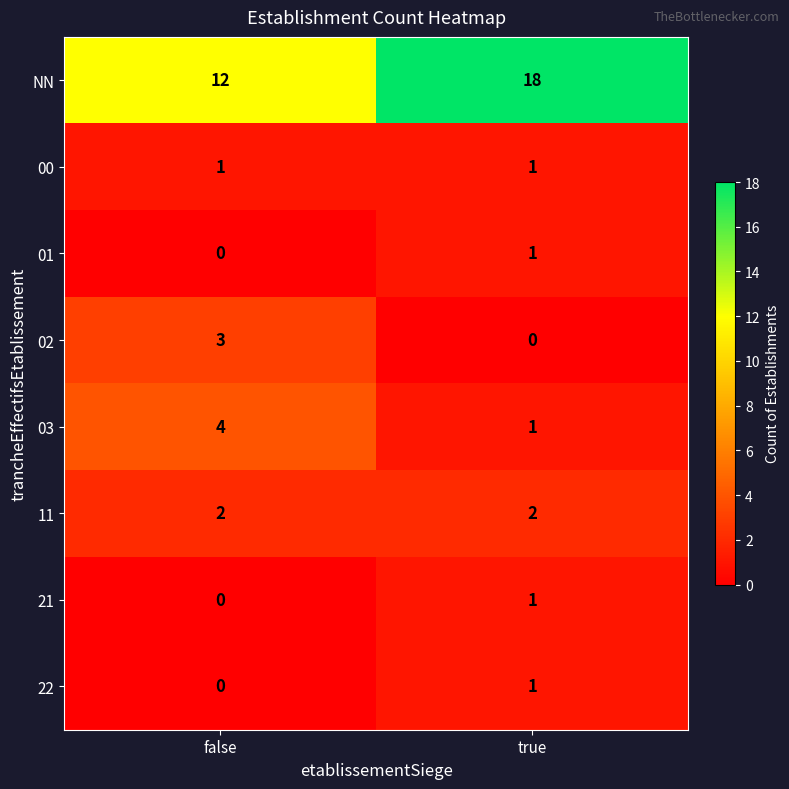

At which label is 22 closest to 0?

false